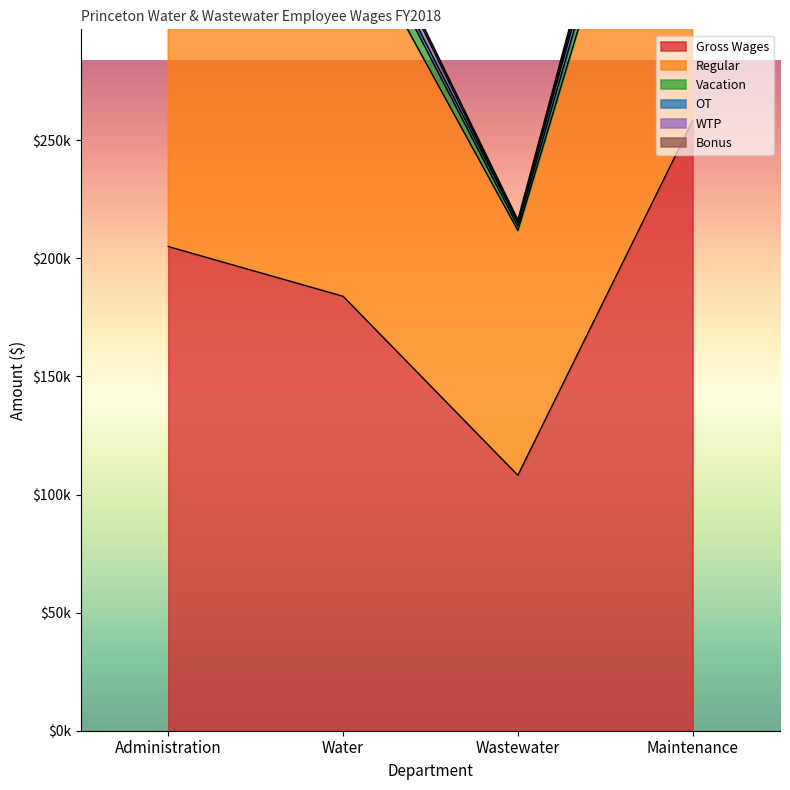

At which label does Regular reach its peak?

Maintenance